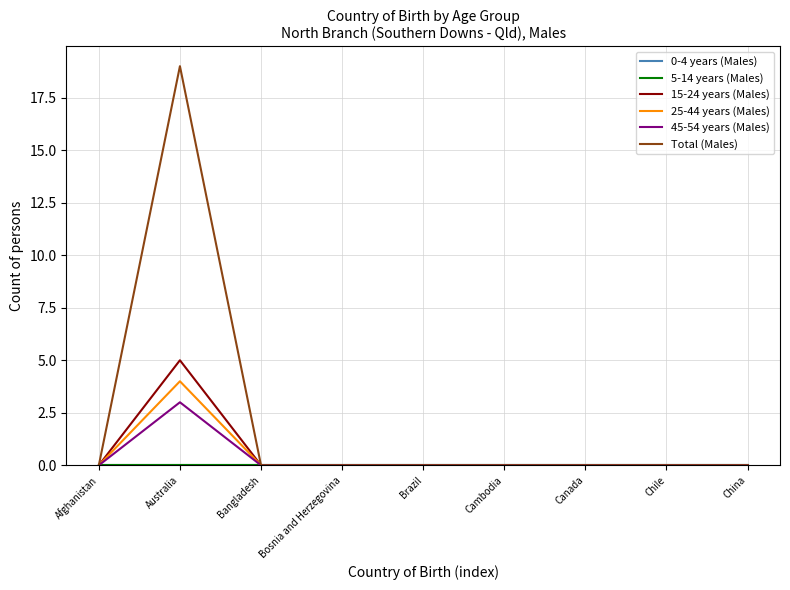

Does the chart have visible grid lines?

Yes